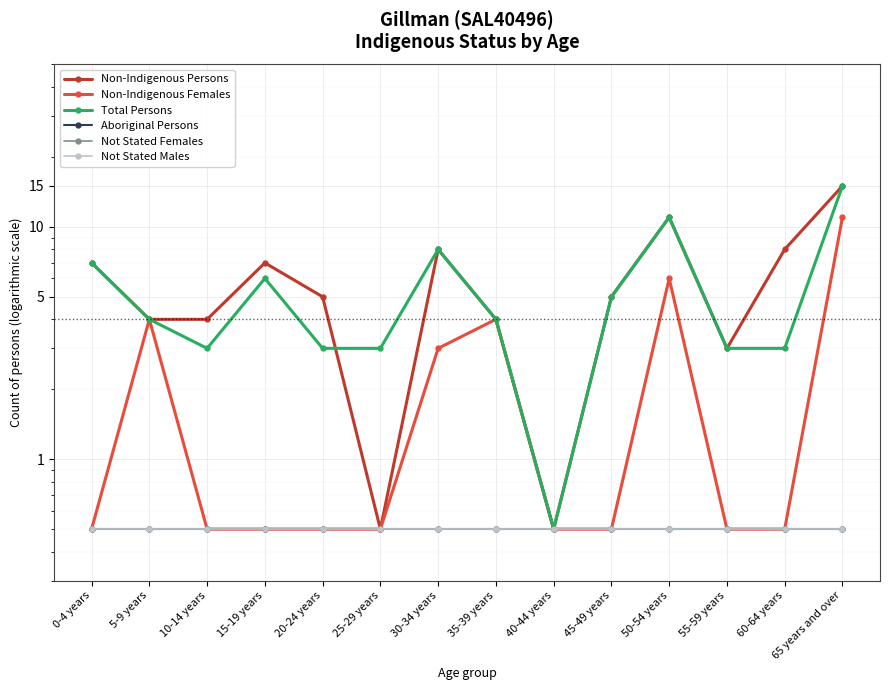

Does the chart display data point markers on the line(s)?

Yes